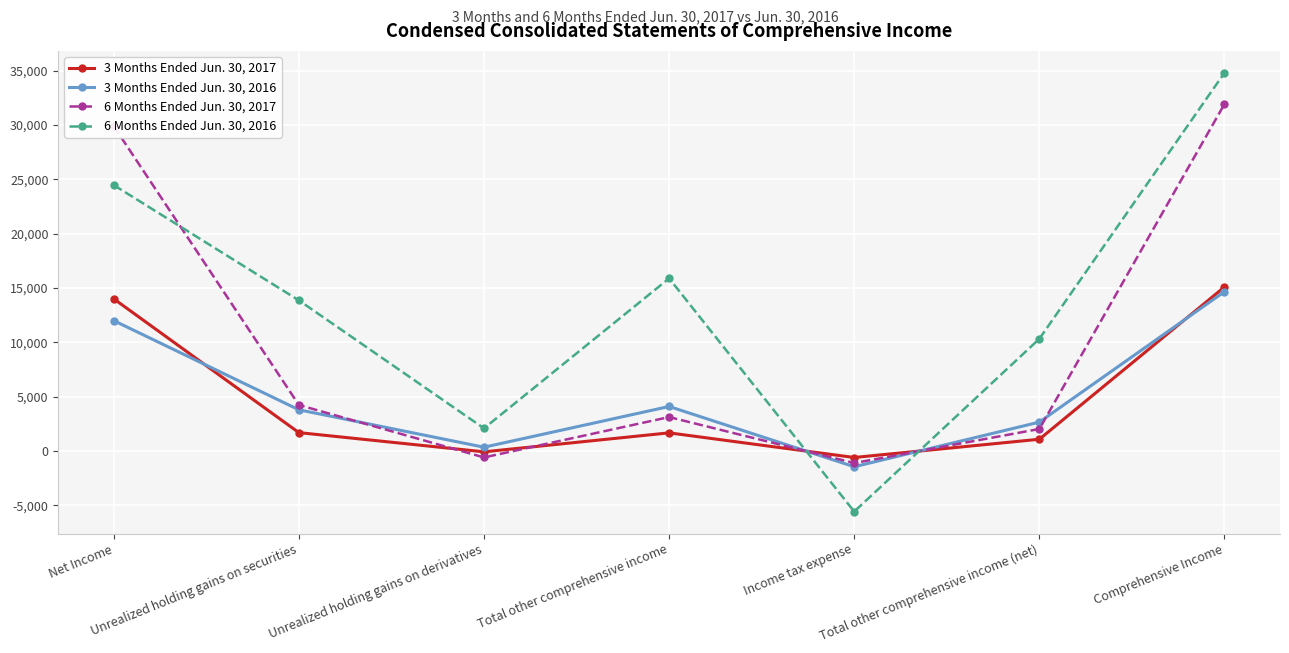

The value of 3 Months Ended Jun. 30, 2016 at Comprehensive Income is 20658. True or false?

False